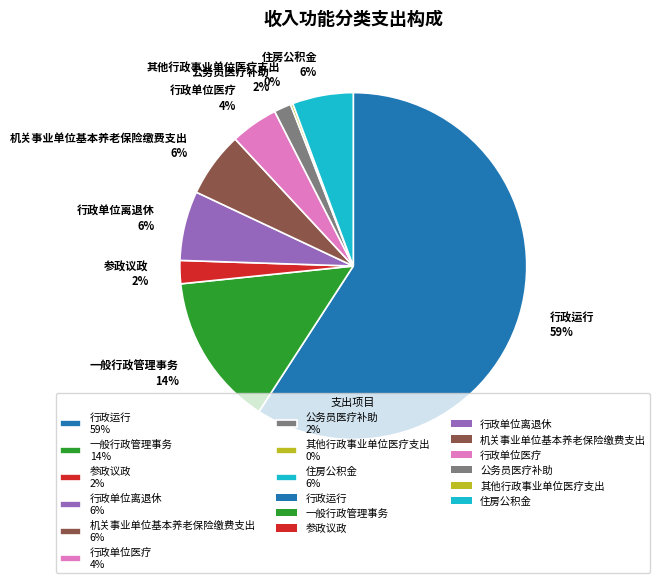

True or false: 机关事业单位基本养老保险缴费支出 6% accounts for 6% of the total.

True